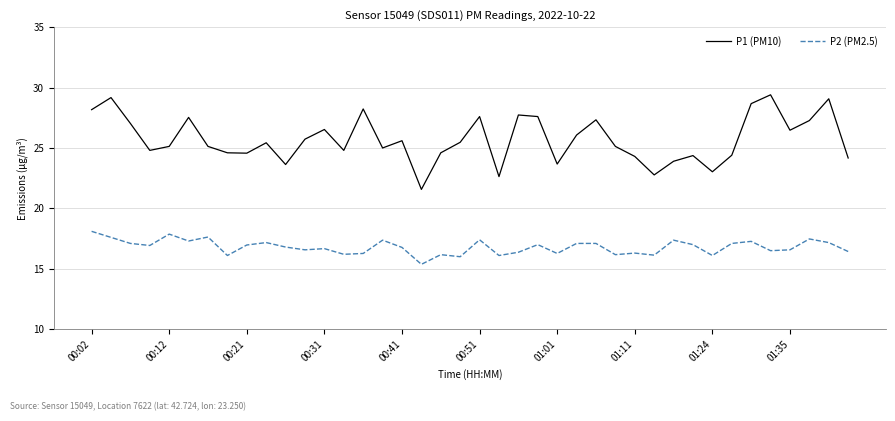

Count the number of data series in this chart.

2